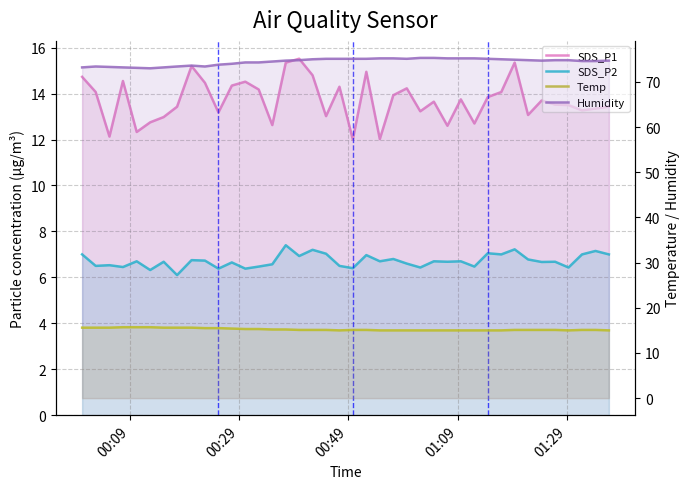

Which series has the widest spread of values?

SDS_P1